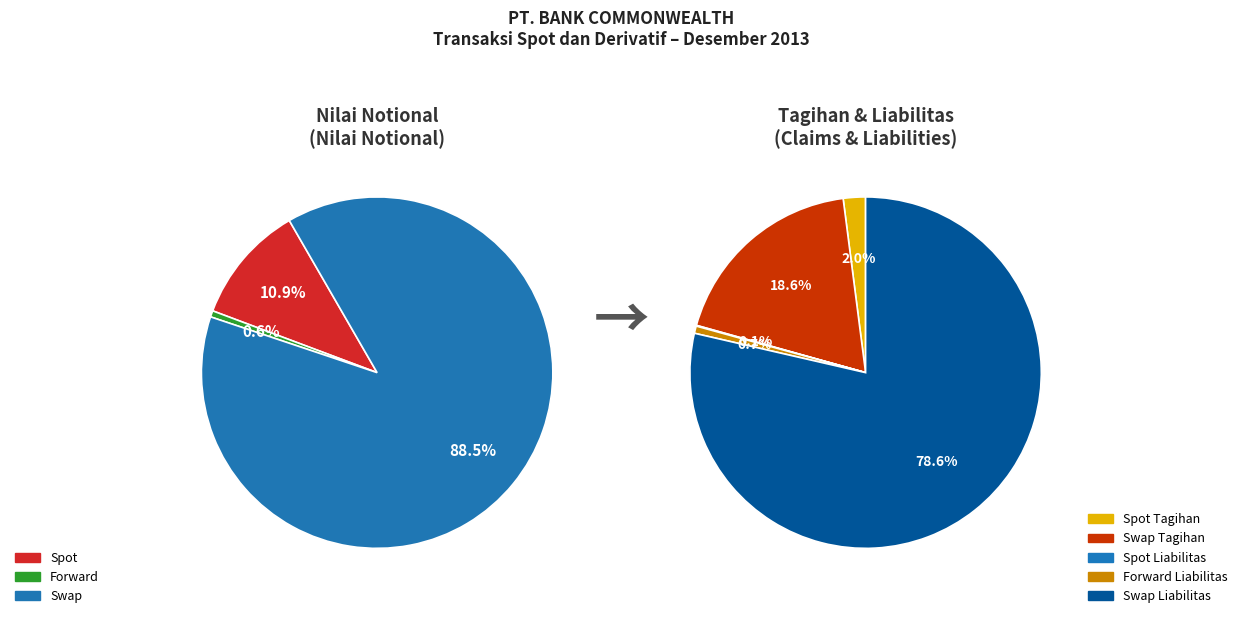

How many slices are in this pie chart?

3